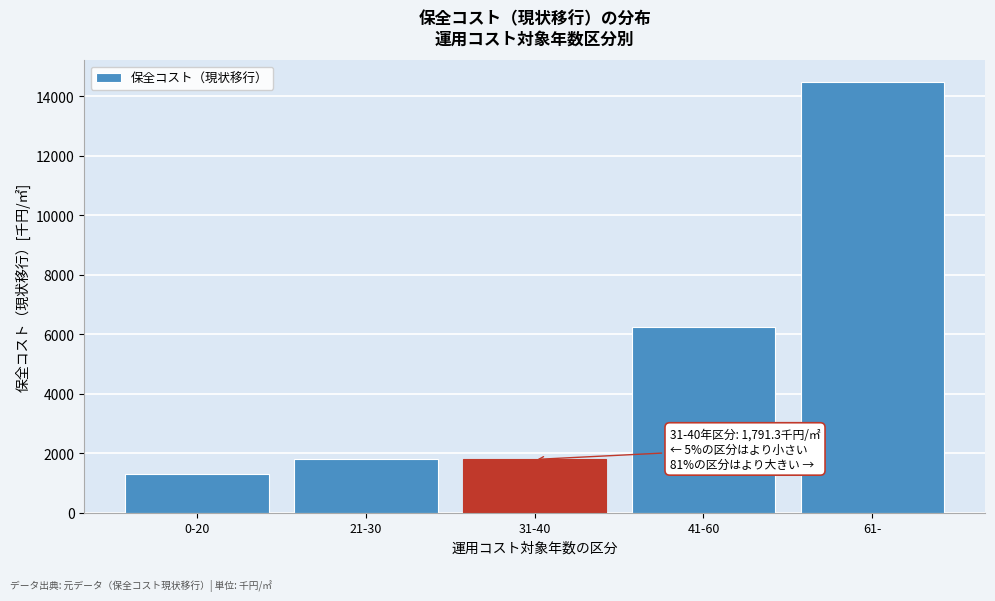

Reading left to right, what are all the values shown in this chart?

0-20=1292.8	21-30=1791.3	31-40=1791.3	41-60=6259.7	61-=14486.4